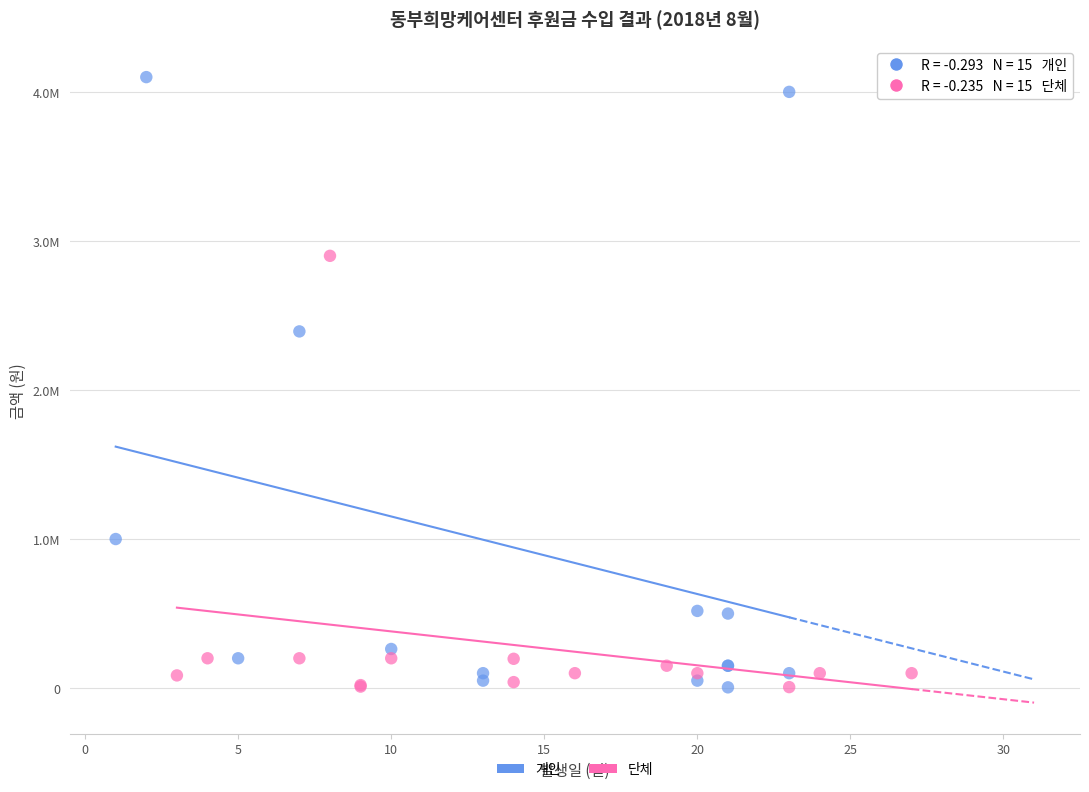

What are all the series names shown in the legend?

개인, 단체